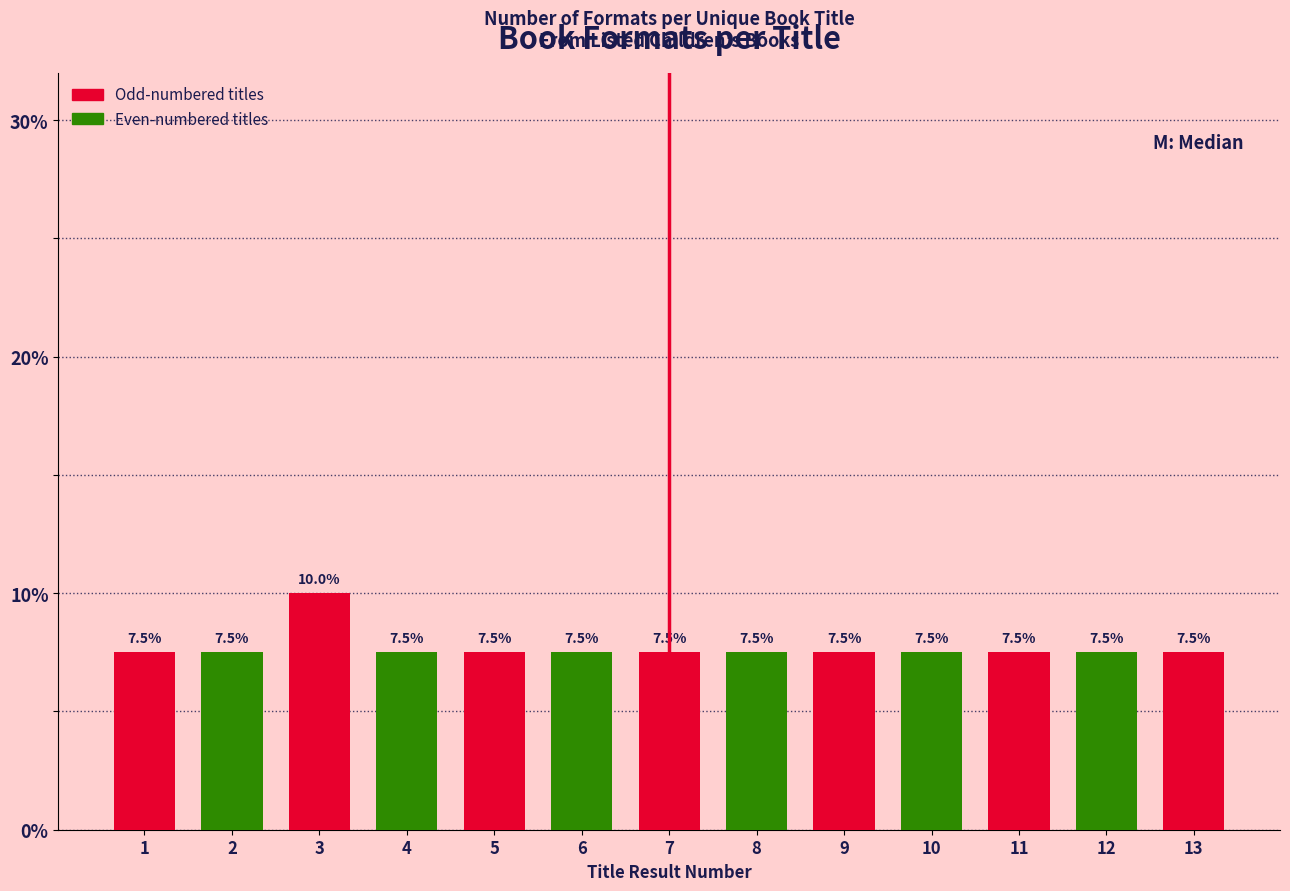

Reading left to right, extract all data points from this chart.

1=7.5	2=7.5	3=10.0	4=7.5	5=7.5	6=7.5	7=7.5	8=7.5	9=7.5	10=7.5	11=7.5	12=7.5	13=7.5